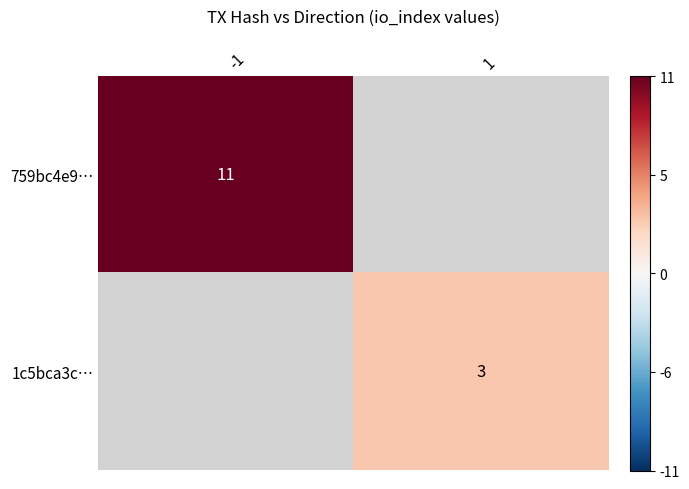

The 759bc4e9… series shows 11 at -1. True or false?

True